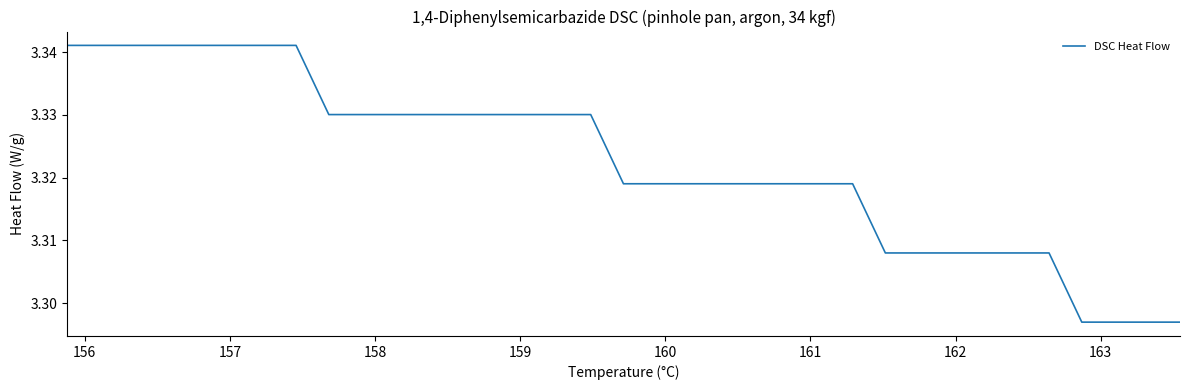

Does the chart display data point markers on the line(s)?

No